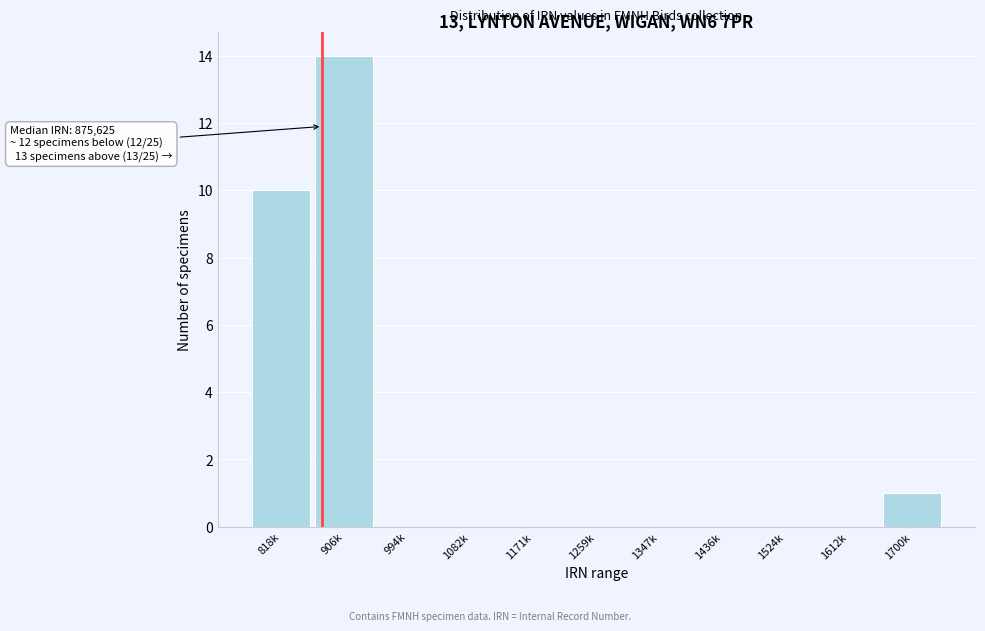

Reading left to right, list all the values displayed in this chart.

818k=10	906k=14	994k=0	1082k=0	1171k=0	1259k=0	1347k=0	1436k=0	1524k=0	1612k=0	1700k=1